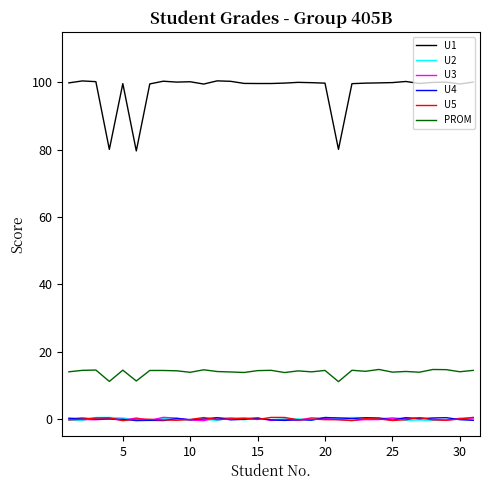

True or false: U2 and U1 intersect in this chart.

False